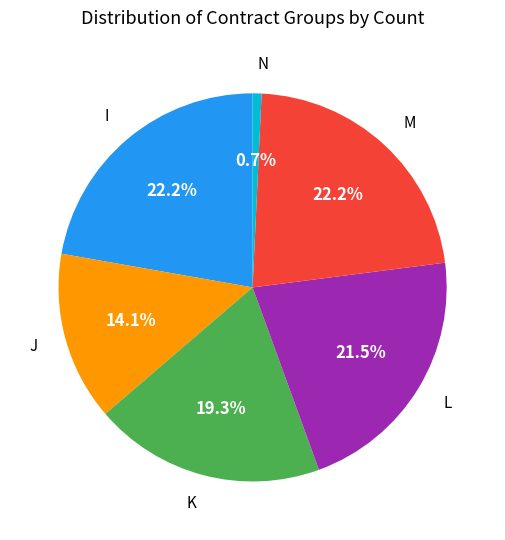

Is there a majority slice in this chart?

No